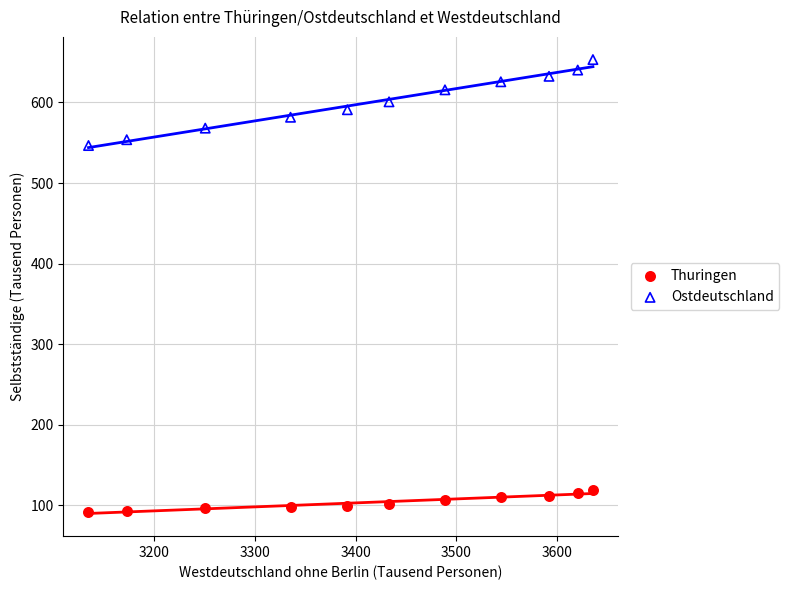

Which series has the widest spread of Y values?

Ostdeutschland